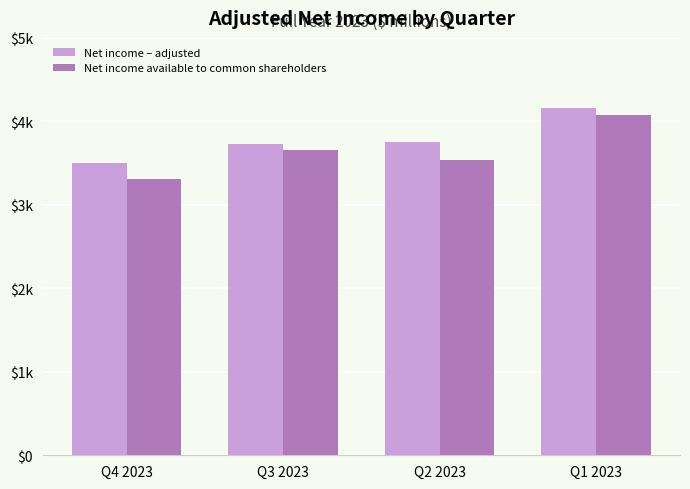

Are the bars horizontal?

No